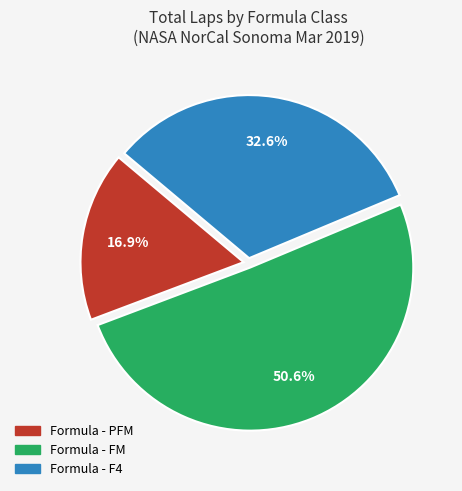

Is there a majority slice in this chart?

Yes